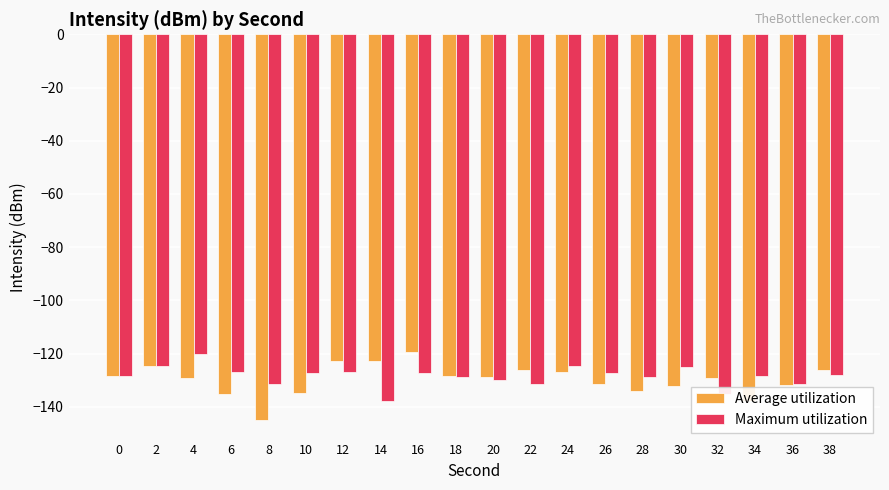

What is the total value across all series at 16?

-246.6